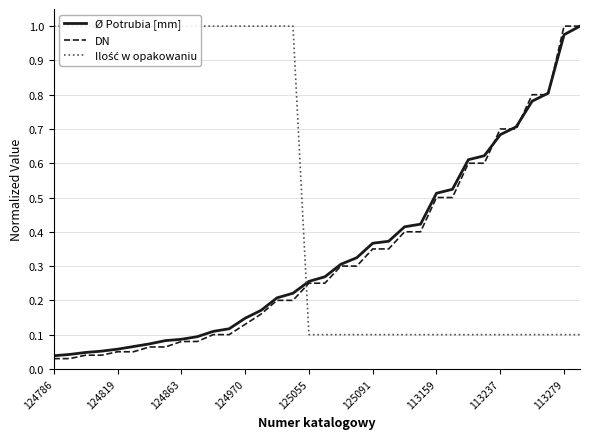

Which series has the largest total across all categories?

Ilość w opakowaniu